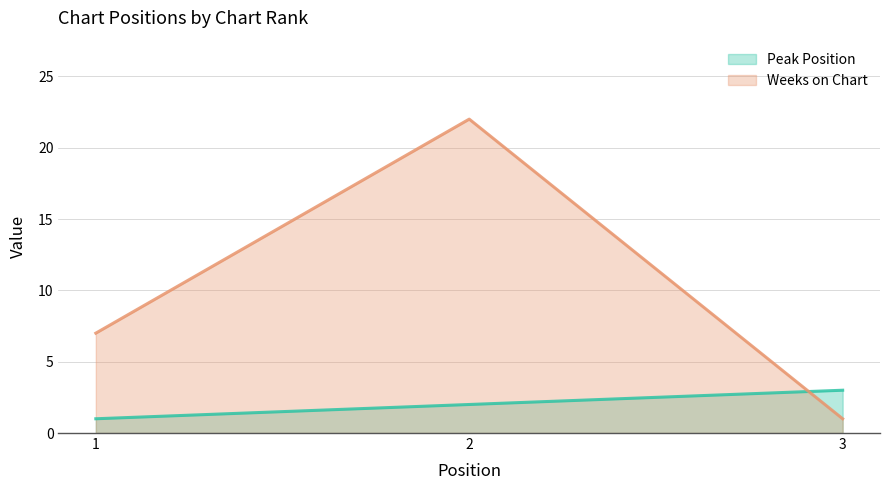

What is the approximate value of Peak Position at 1?

1